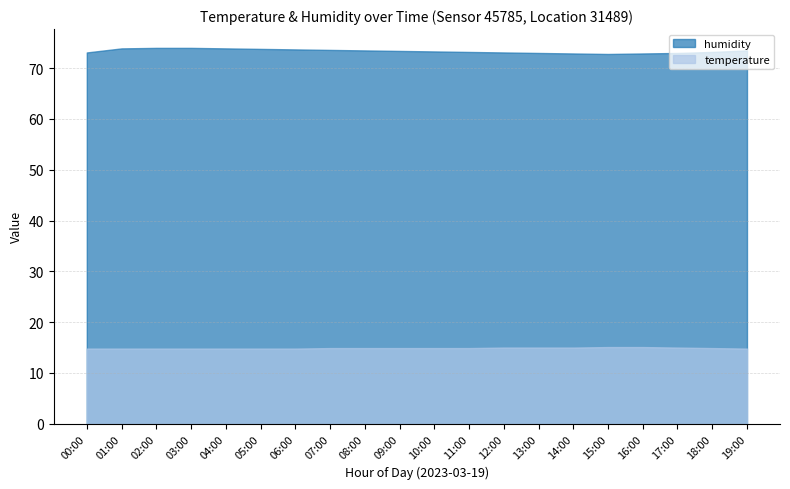

What is the difference between the highest and lowest values at 02:00?

59.2